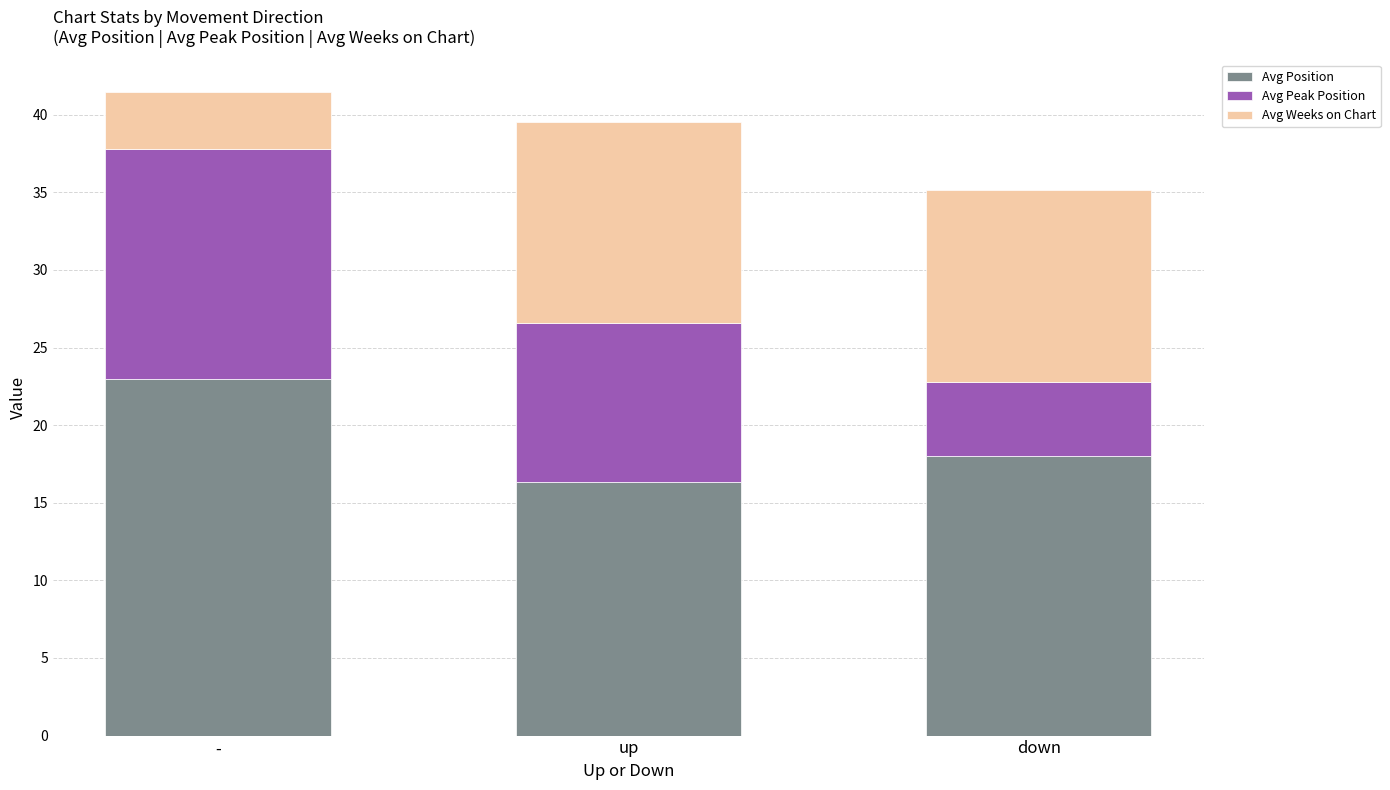

Is it true that Avg Position equals 16.3 at up?

True